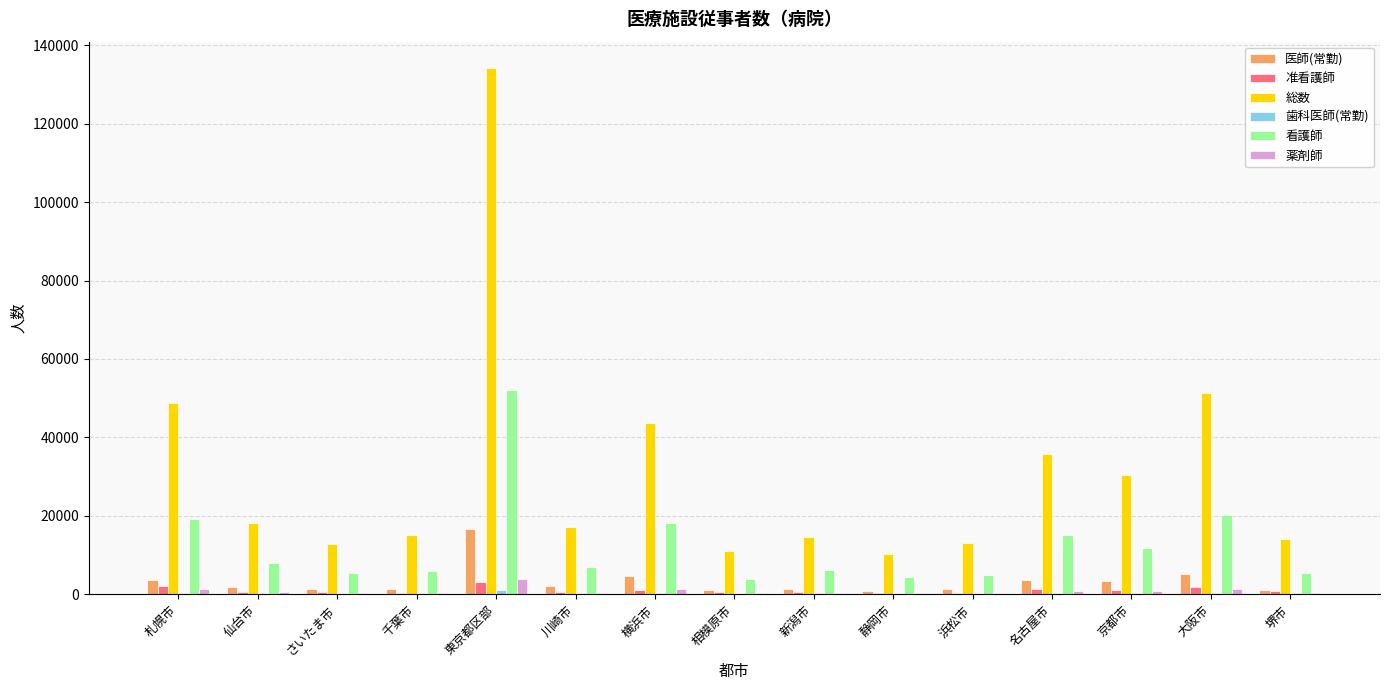

Which series has the largest range (max minus min)?

総数